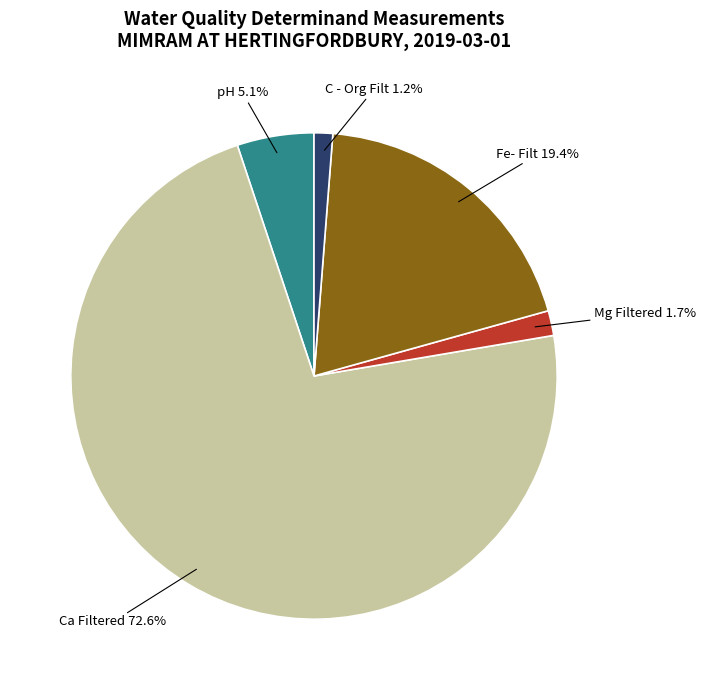

What is the majority slice?

Ca Filtered